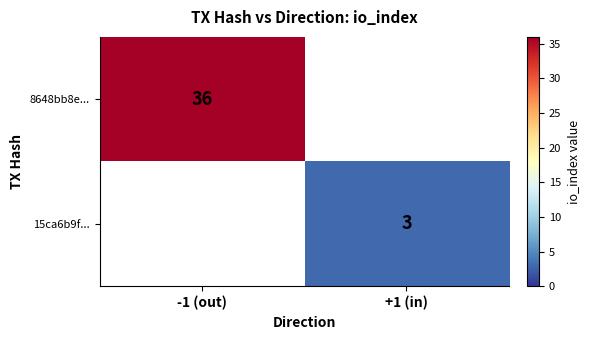

The 8648bb8e... series shows 20 at -1 (out). True or false?

False